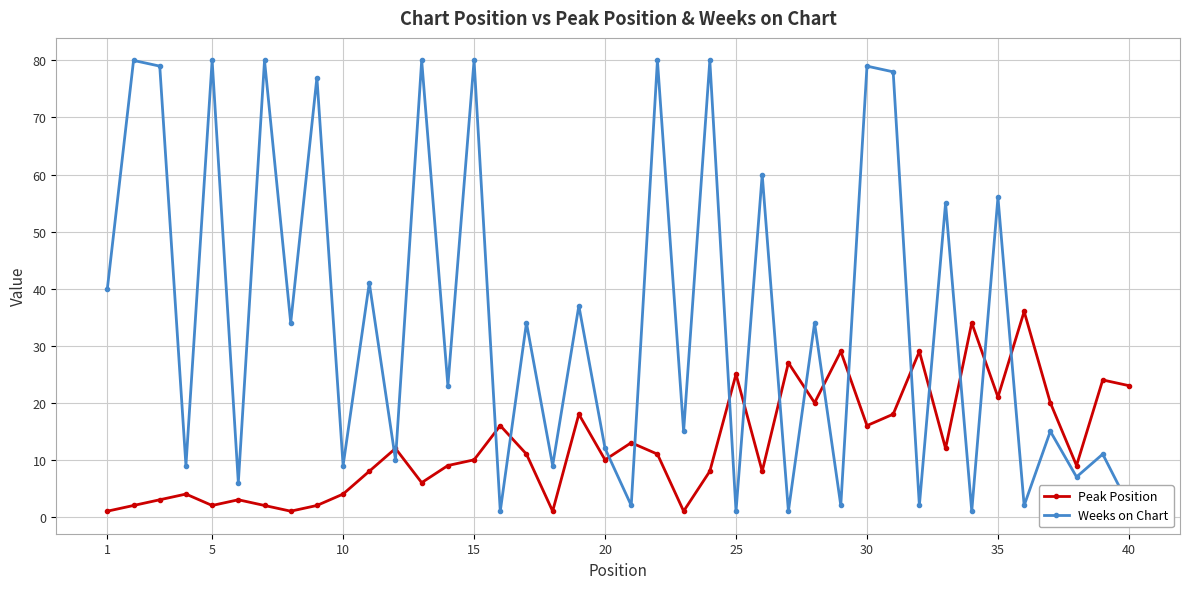

List the series in order of their peak value, lowest first.

Peak Position, Weeks on Chart